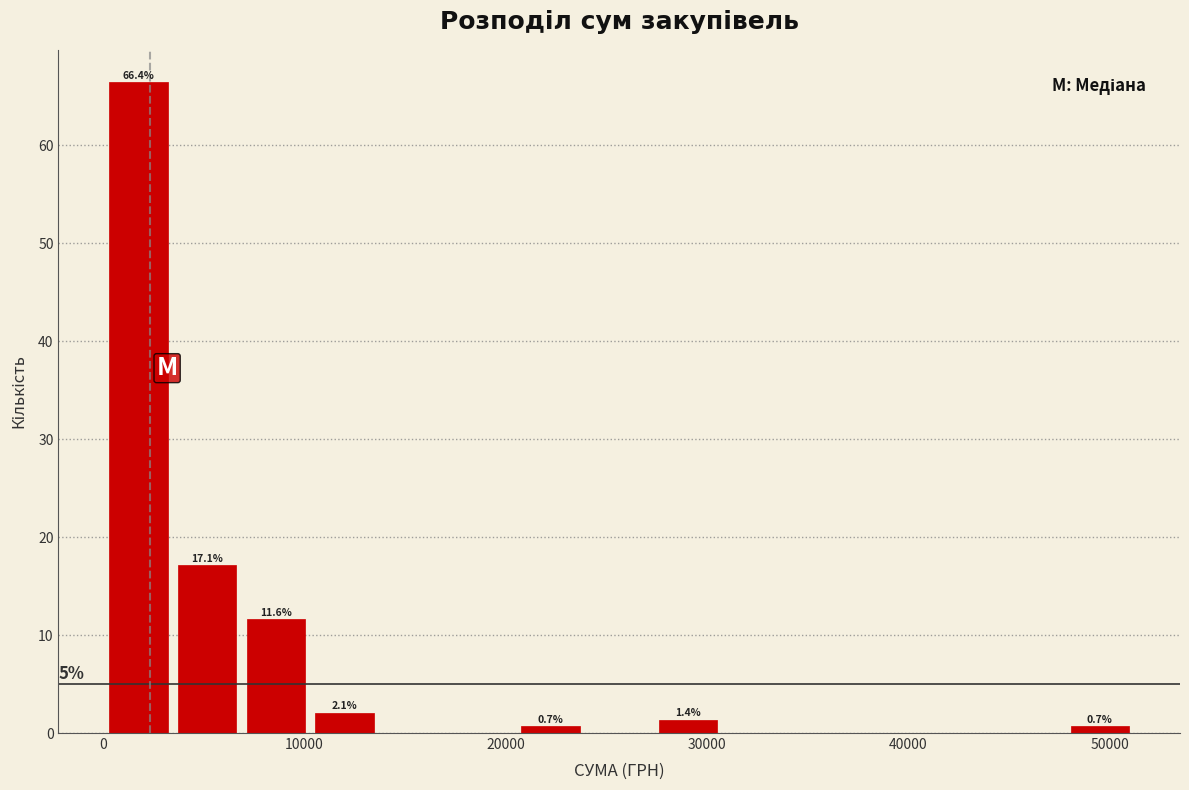

Around what value on the x-axis is the tallest bar? Give the approximate position of its centre, as read against the axis.

2000